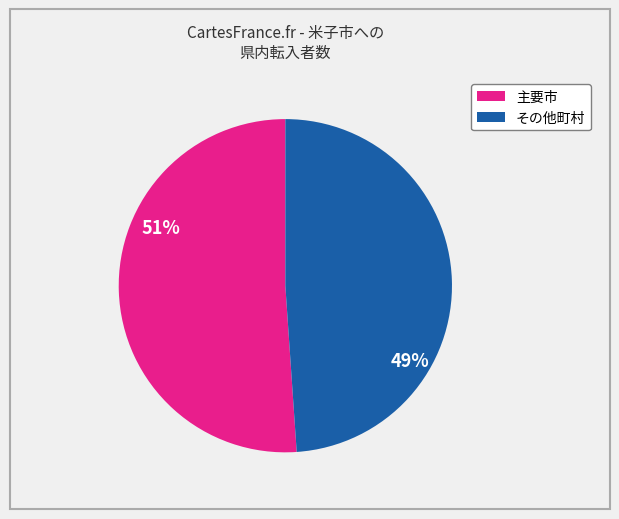

To the nearest percent, what is the difference between the largest and smallest slice percentages?

2%